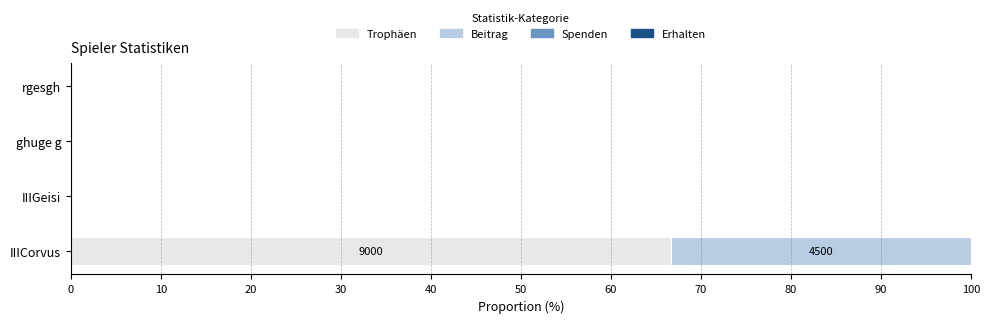

What is the highest value of the Trophäen series?

66.7